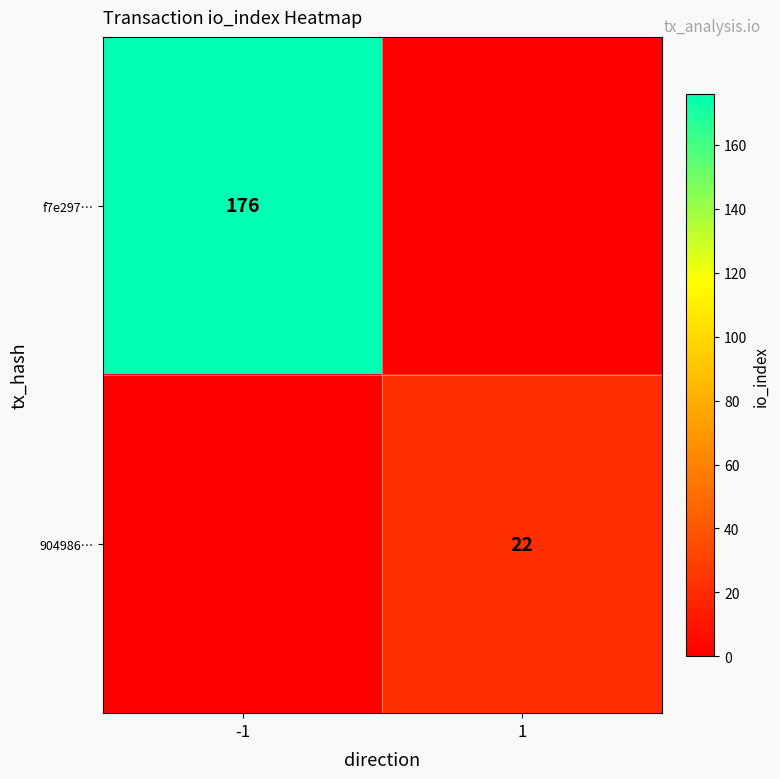

What is the spread (max minus min) of values at 1?

22